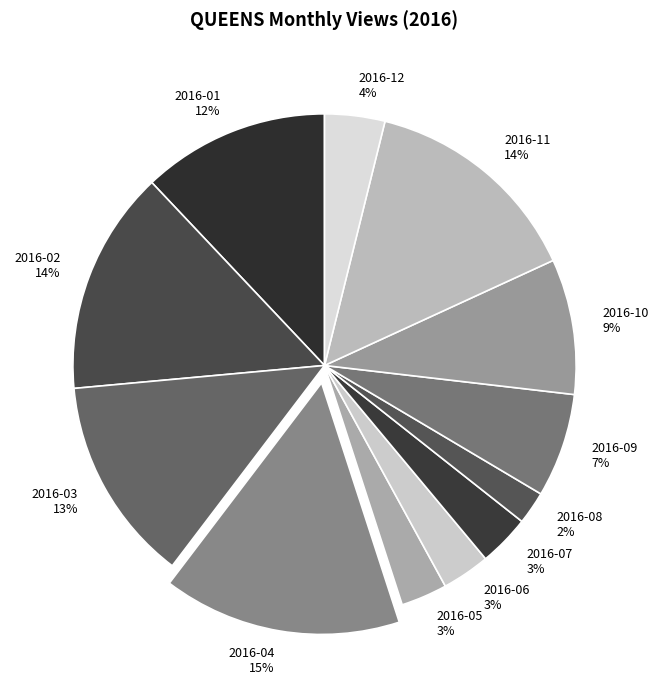

Is there any slice that represents more than half of the pie?

No